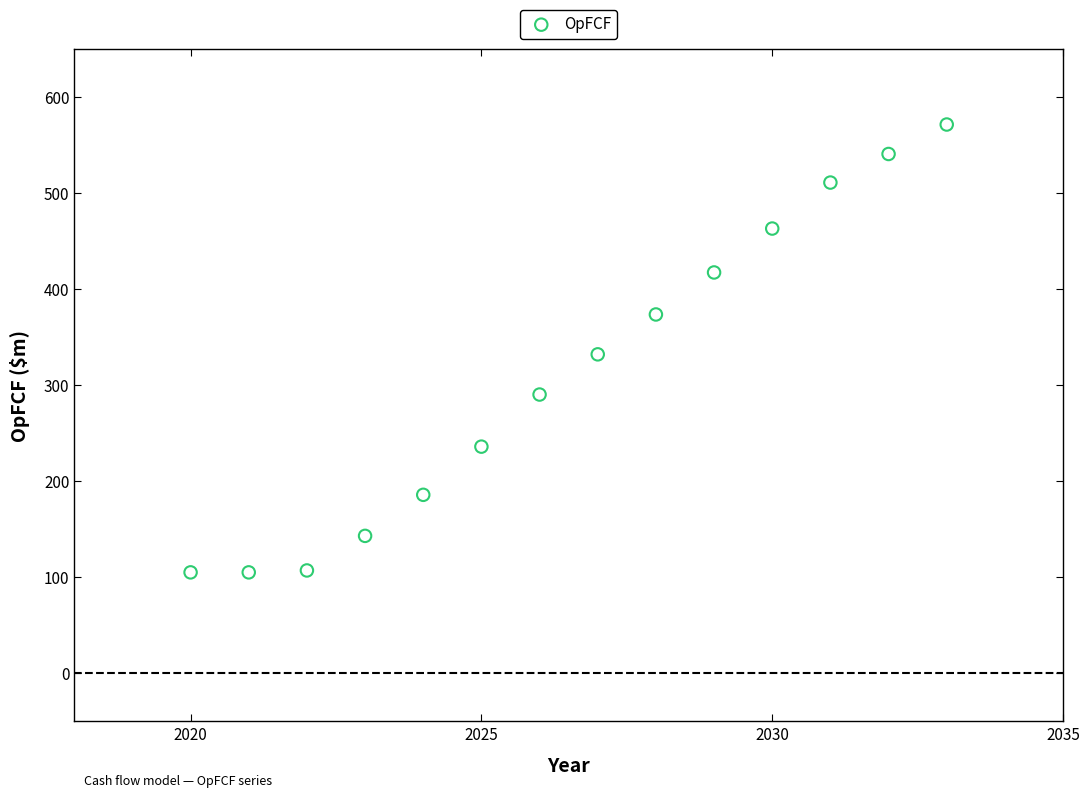

What is the range of Y values (max minus min)?

466.3